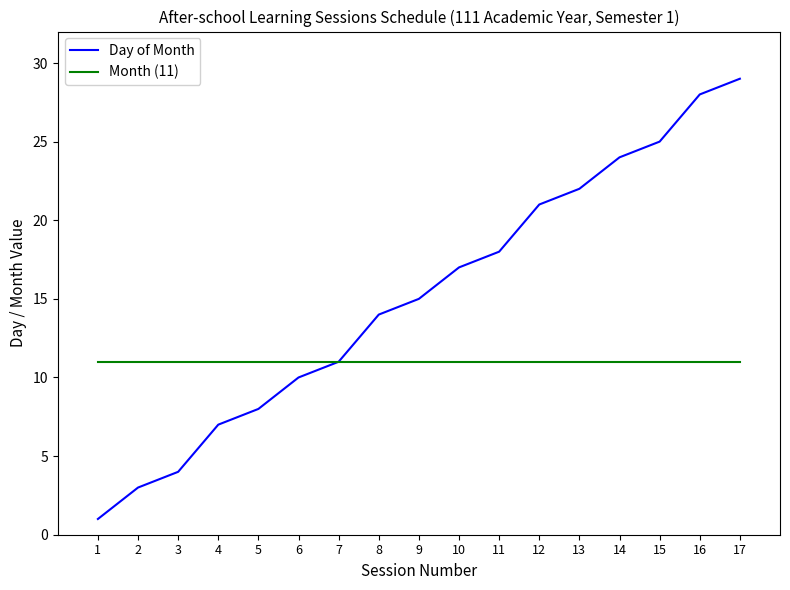

Between 2 and 4, which series saw the biggest shift?

Day of Month